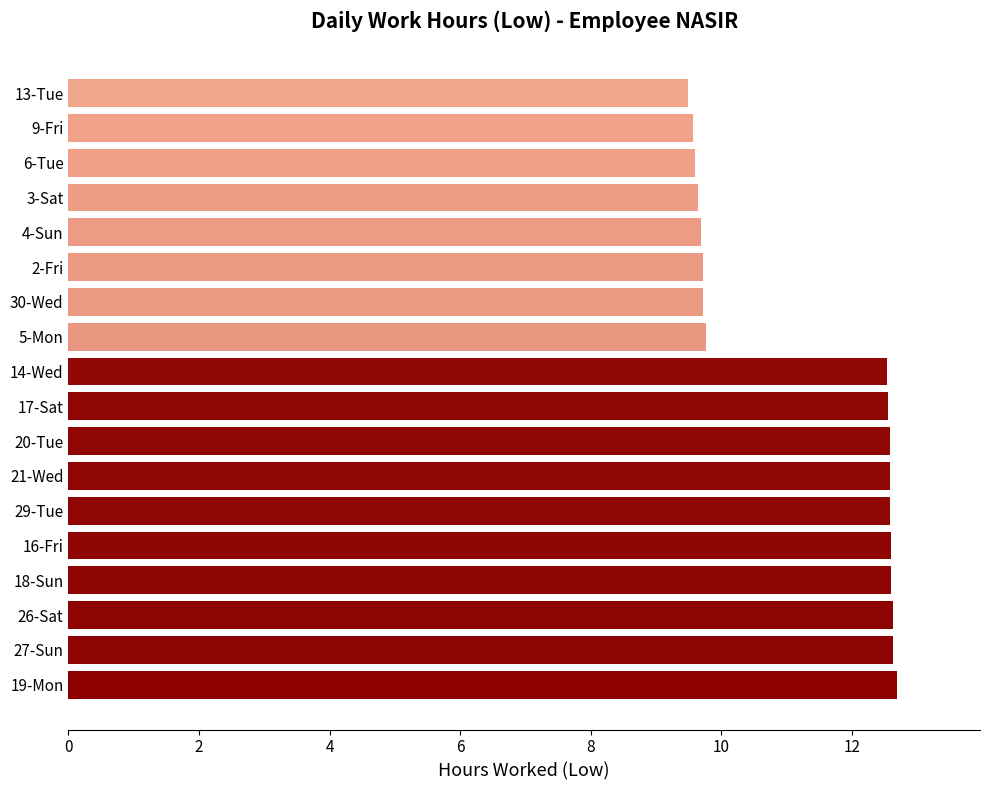

How many data points are less than 12?

8